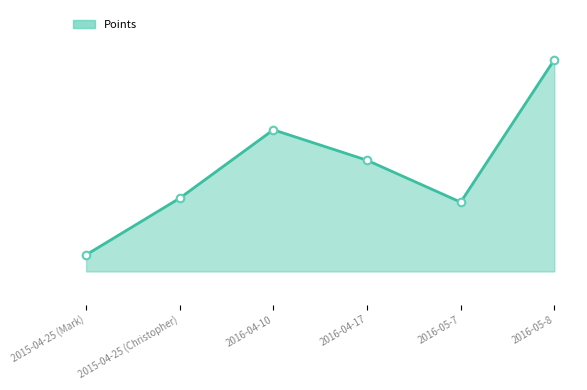

What is the ratio of the value at 2016-04-10 to the value at 2015-04-25 (Christopher)?

1.1